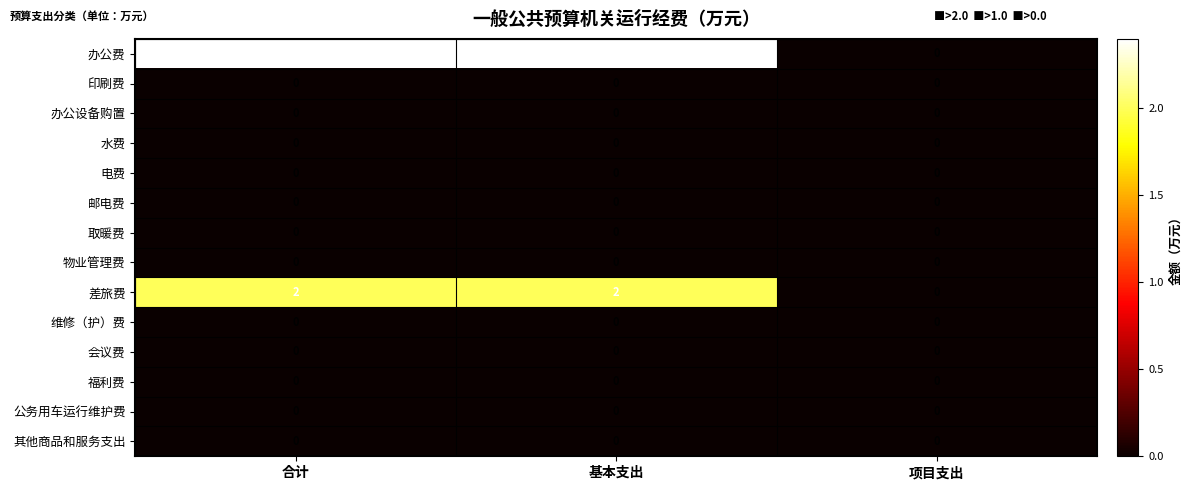

Count the number of categories in the chart.

3